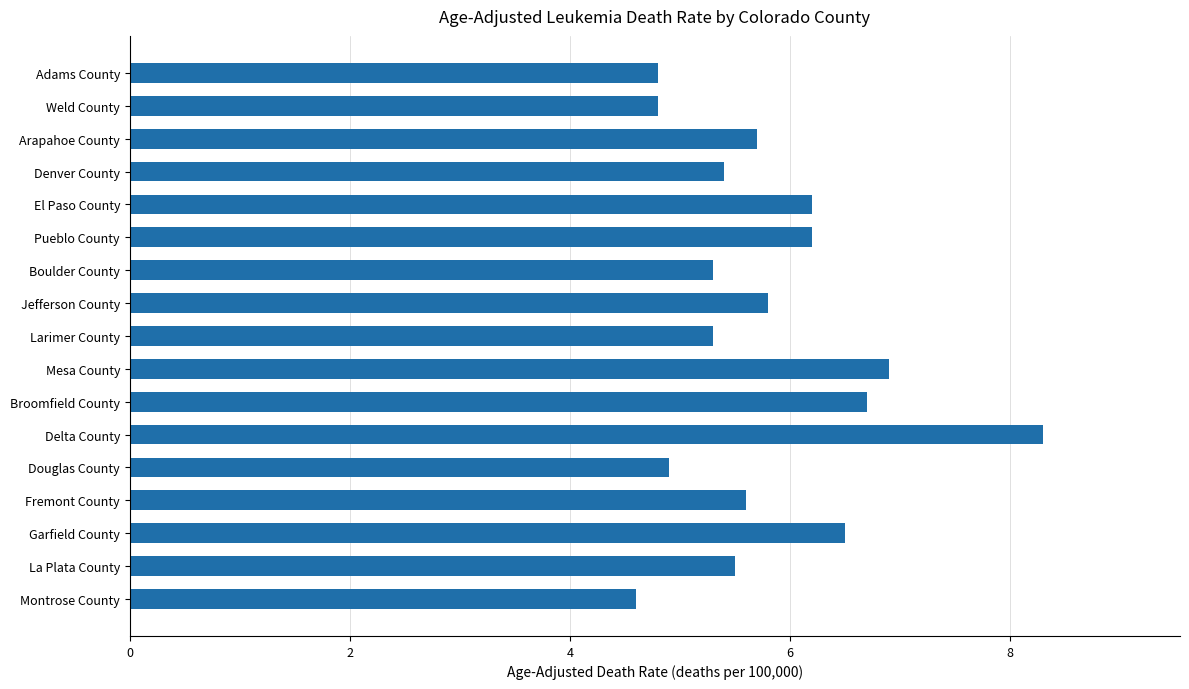

What value does the data have at Weld County?

4.8